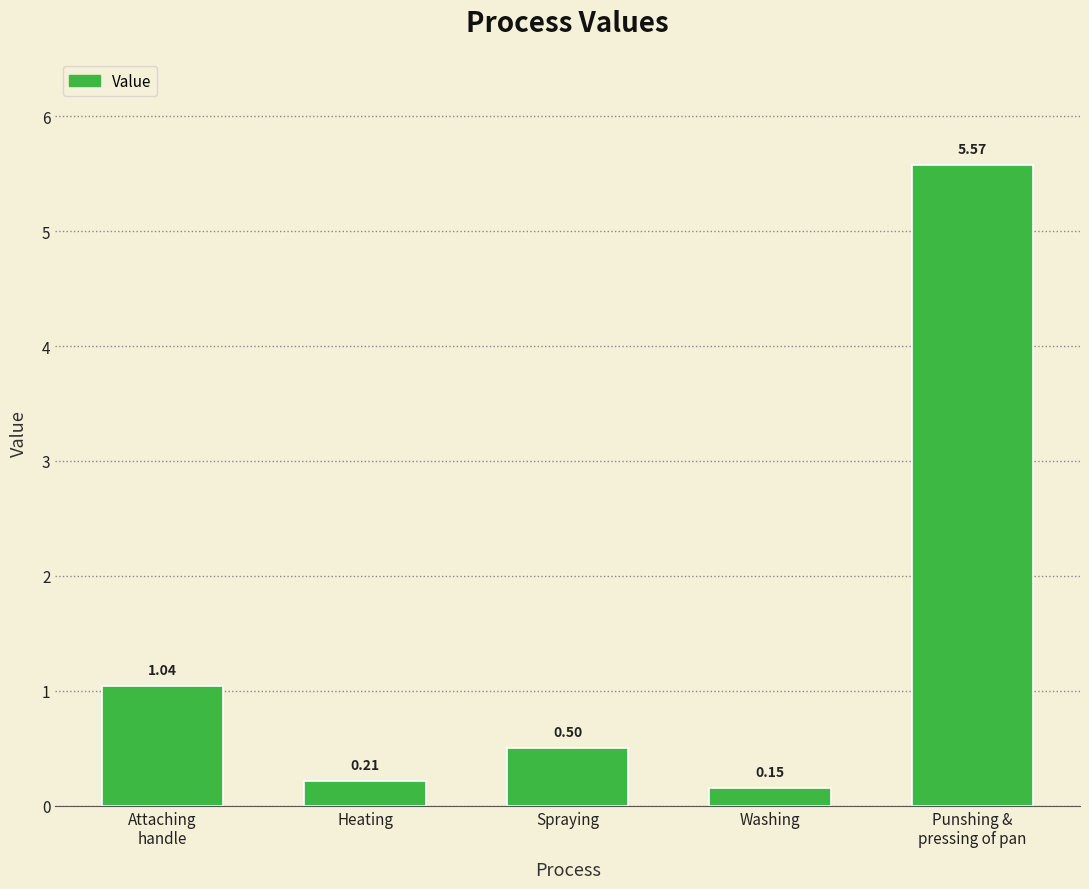

List the labels in order of value, smallest first.

Washing, Heating, Spraying, Attaching
handle, Punshing &
pressing of pan